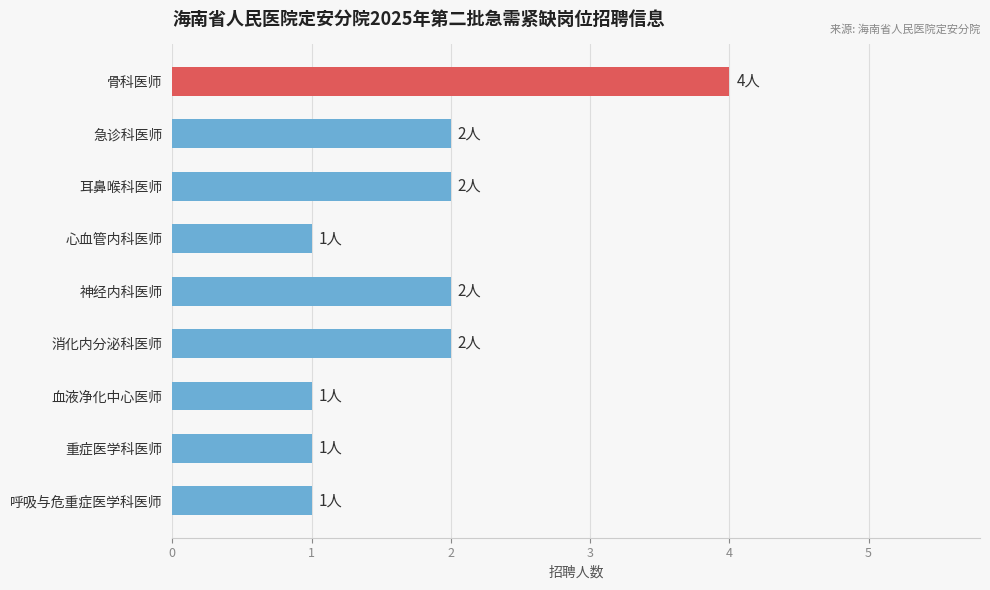

Is it true that the value at 神经内科医师 is 2?

True